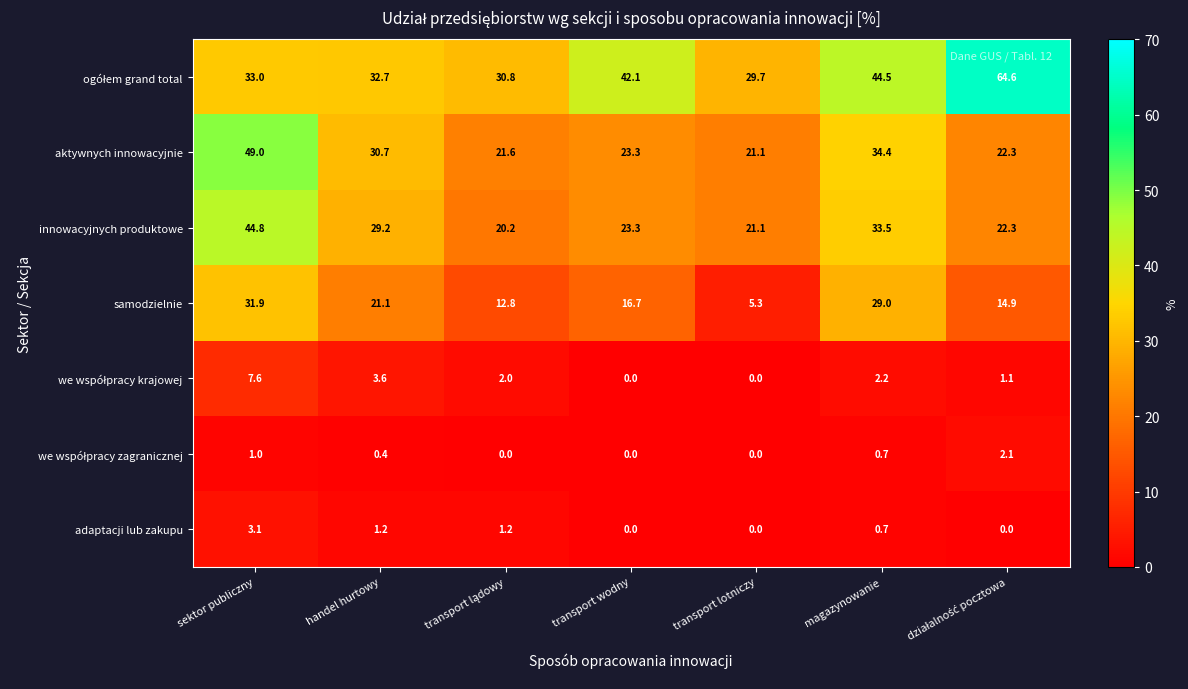

What is the difference between the maximum and minimum values in the adaptacji lub zakupu series?

3.1